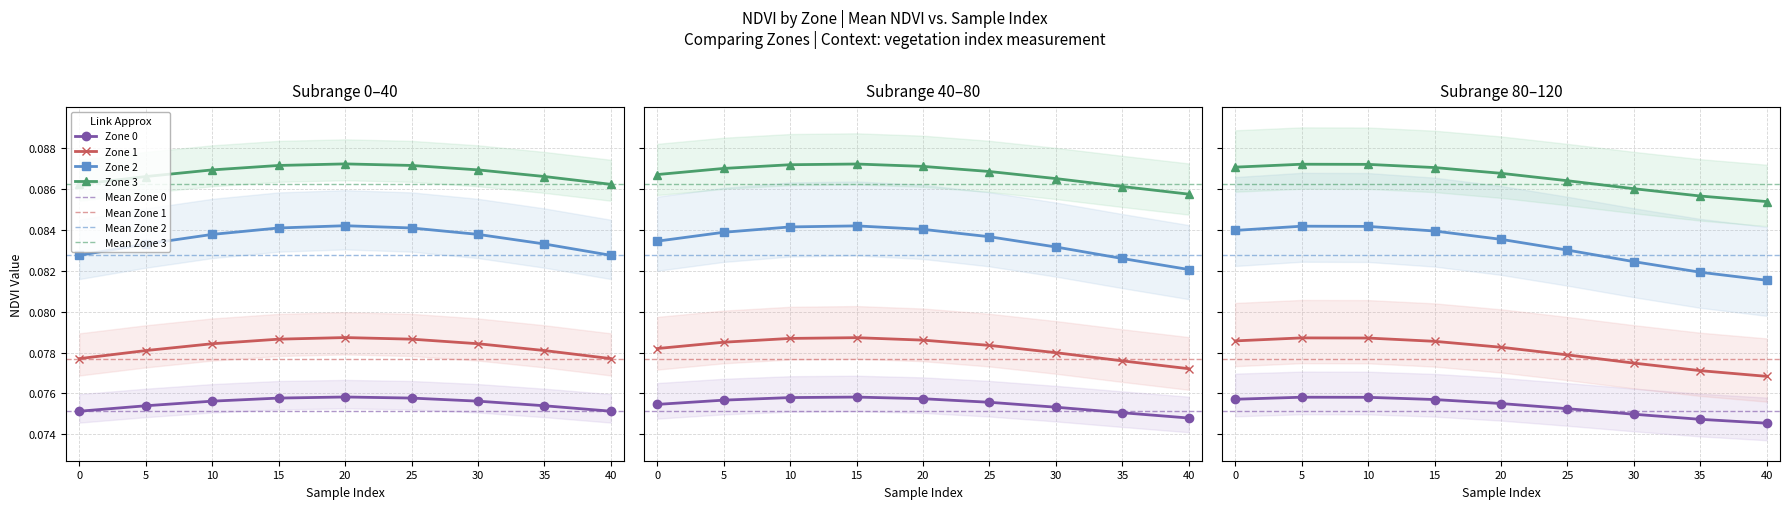

True or false: Zone 1 (NDVI) and Zone 2 (NDVI) cross at least once.

False